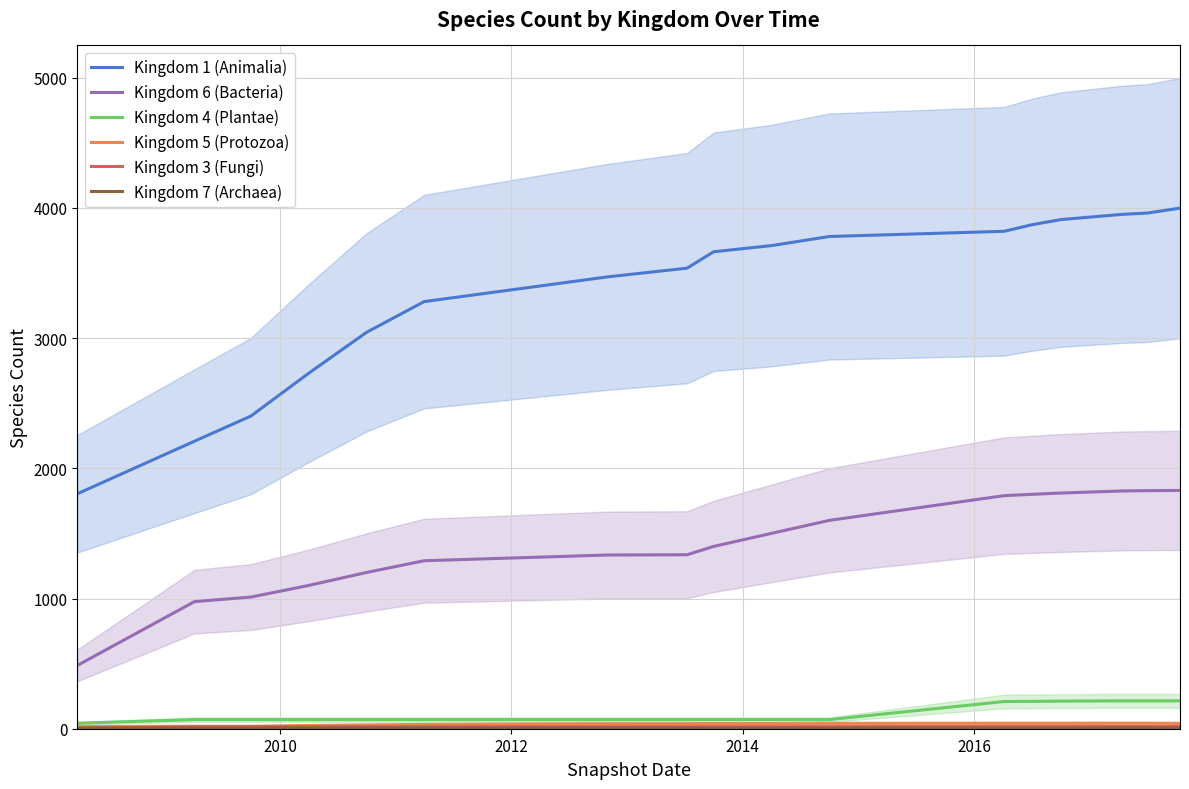

Is the value of Kingdom 5 (Protozoa) at 6 greater than the value of Kingdom 4 (Plantae) at 16?

No